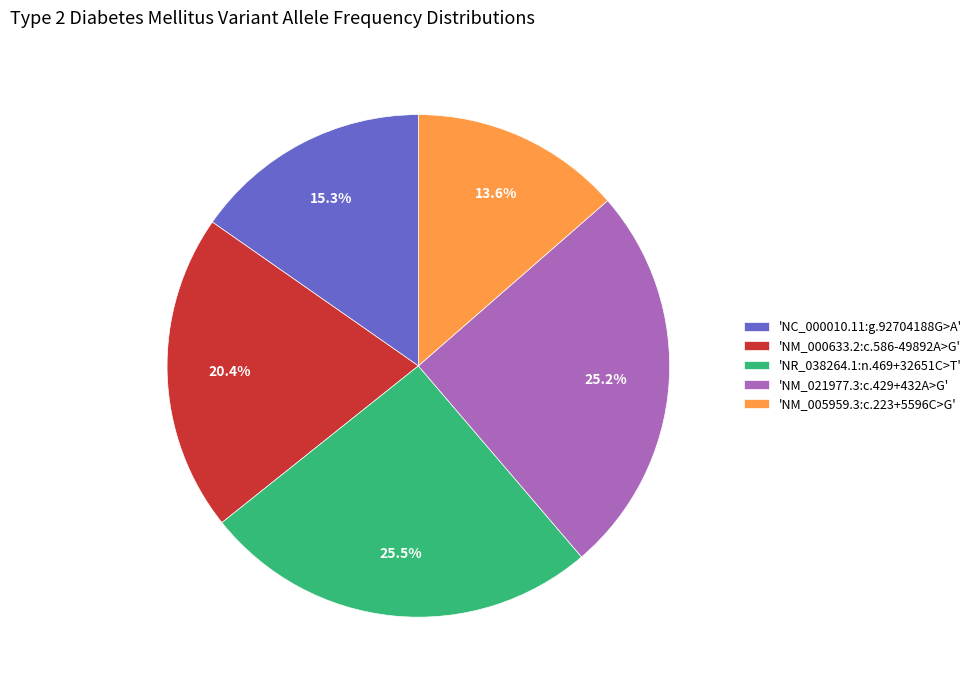

Which slice is the smallest?

'NM_005959.3:c.223+5596C>G'